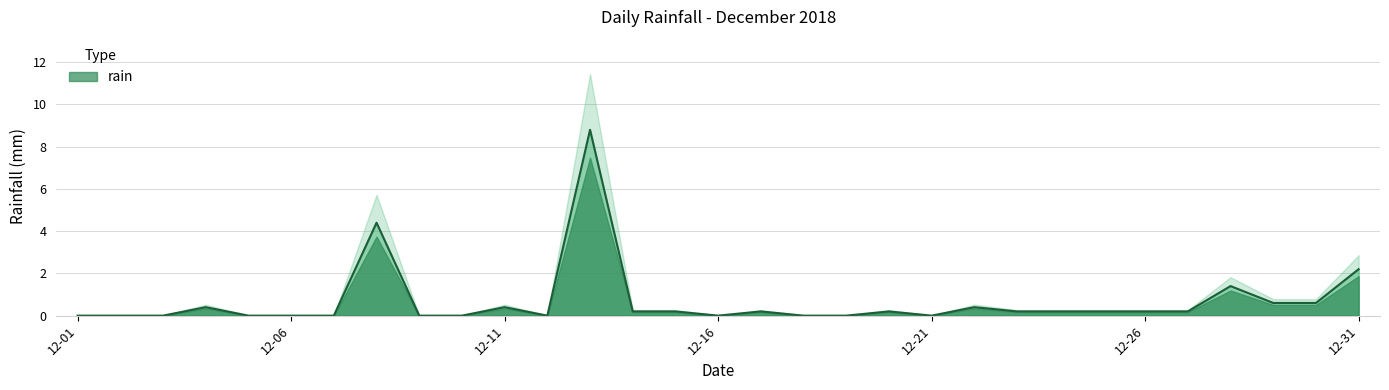

List the labels in order of value, smallest first.

2018-12-01, 2018-12-02, 2018-12-03, 2018-12-05, 2018-12-06, 2018-12-07, 2018-12-09, 2018-12-10, 2018-12-12, 2018-12-16, 2018-12-18, 2018-12-19, 2018-12-21, 2018-12-14, 2018-12-15, 2018-12-17, 2018-12-20, 2018-12-23, 2018-12-24, 2018-12-25, 2018-12-26, 2018-12-27, 2018-12-04, 2018-12-11, 2018-12-22, 2018-12-29, 2018-12-30, 2018-12-28, 2018-12-31, 2018-12-08, 2018-12-13